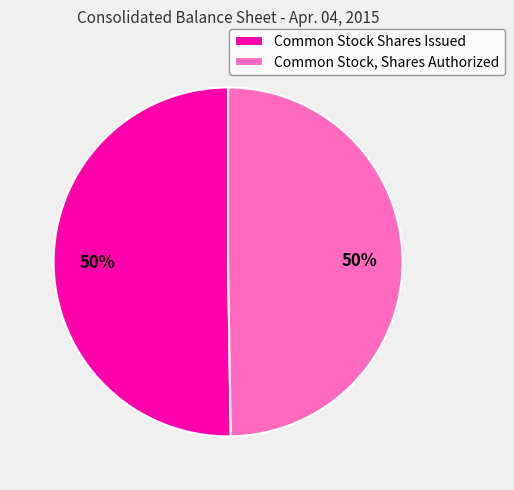

The Common Stock, Shares Authorized slice represents 38% of the pie. True or false?

False